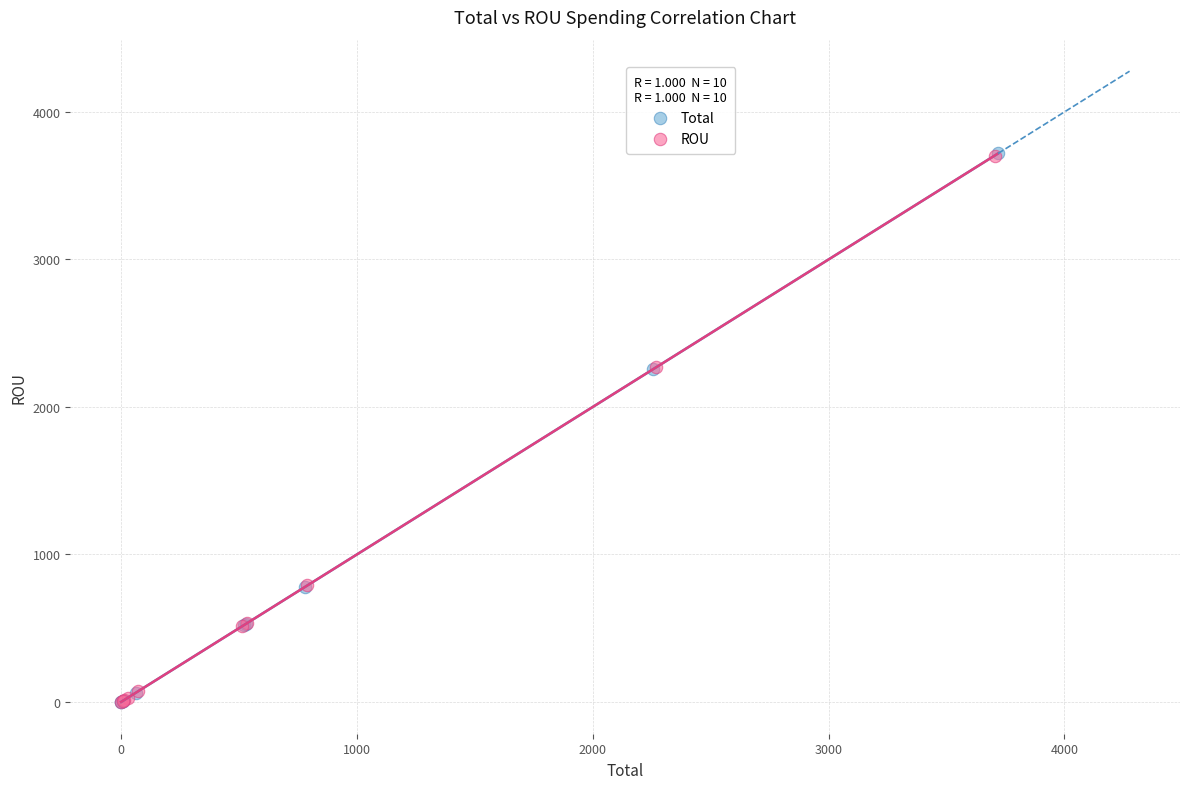

Which series has the widest spread of Y values?

Total